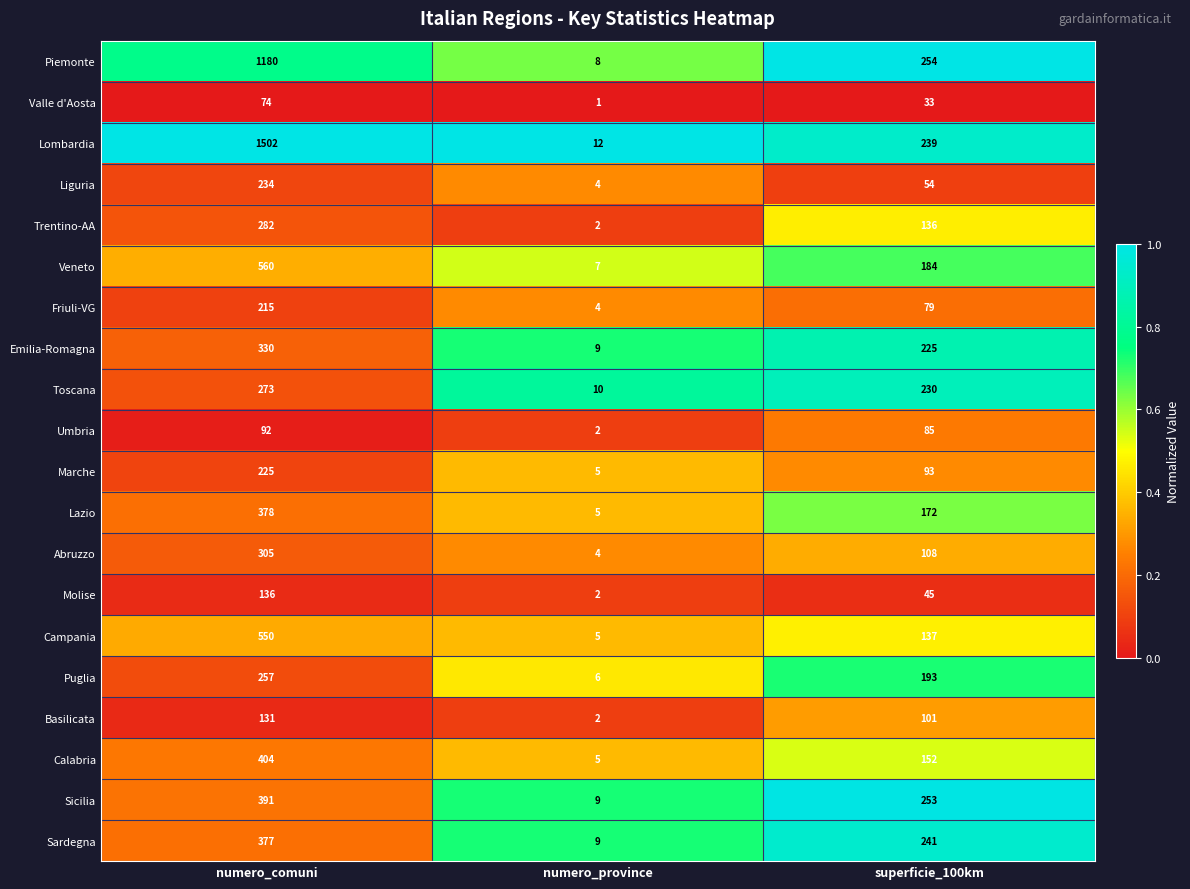

What is the difference between the maximum and minimum values in the Basilicata series?

129